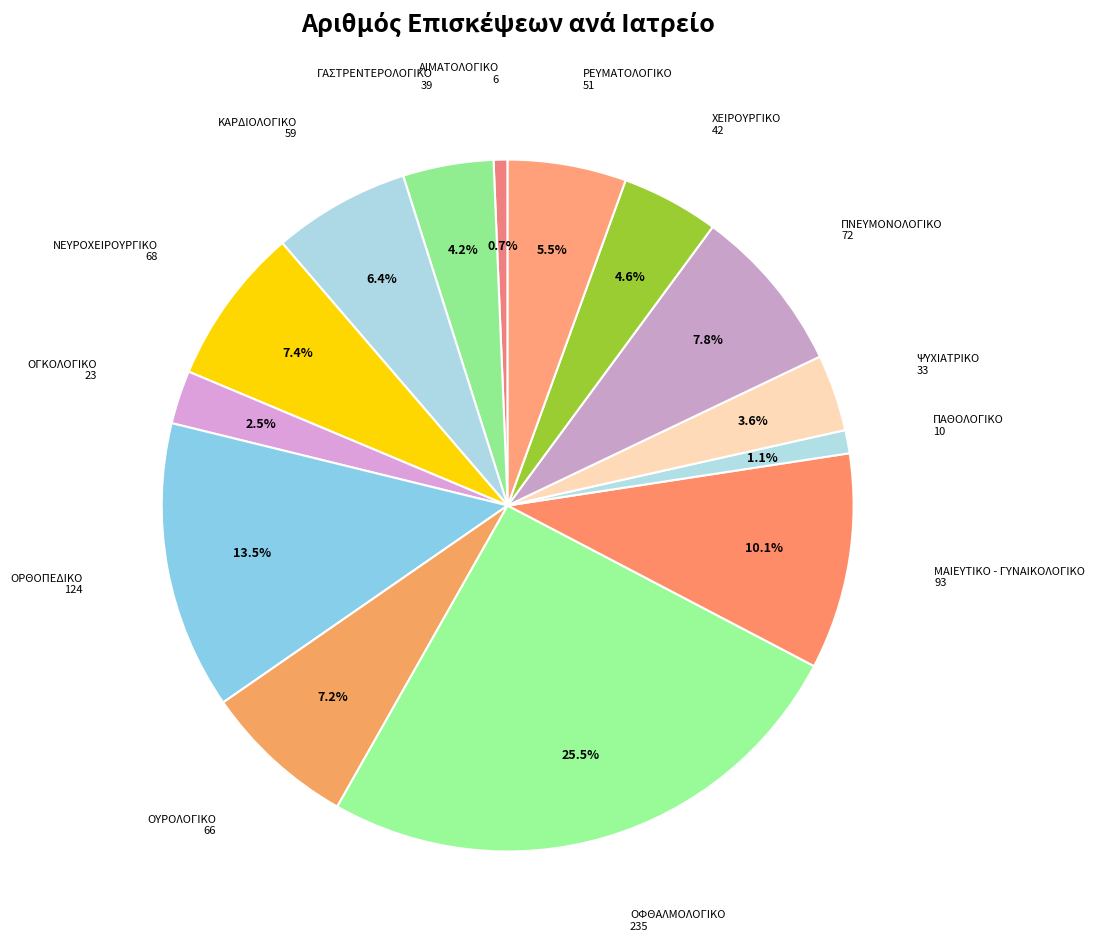

How many segments does this pie chart have?

14